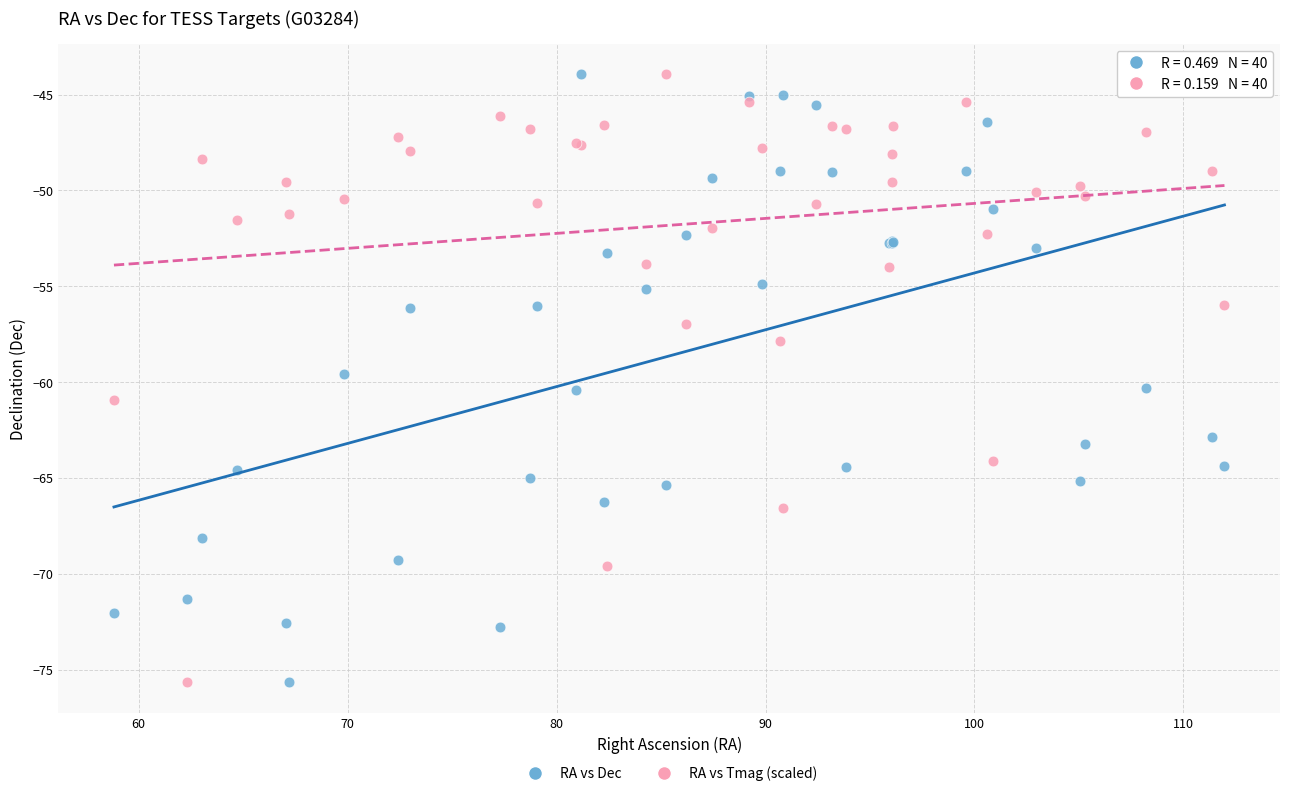

What is the X range (max minus min) for the scatter plot?

53.1